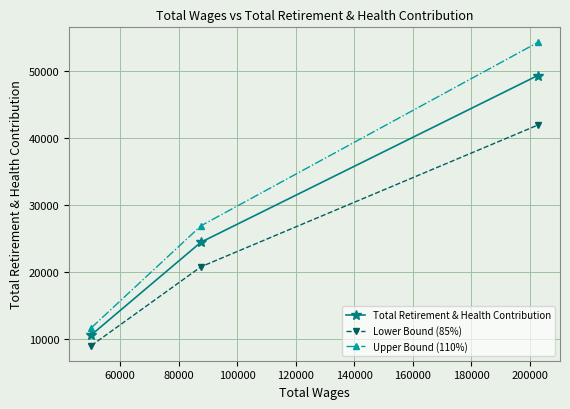

At how many categories does at least one series exceed 42172?

1